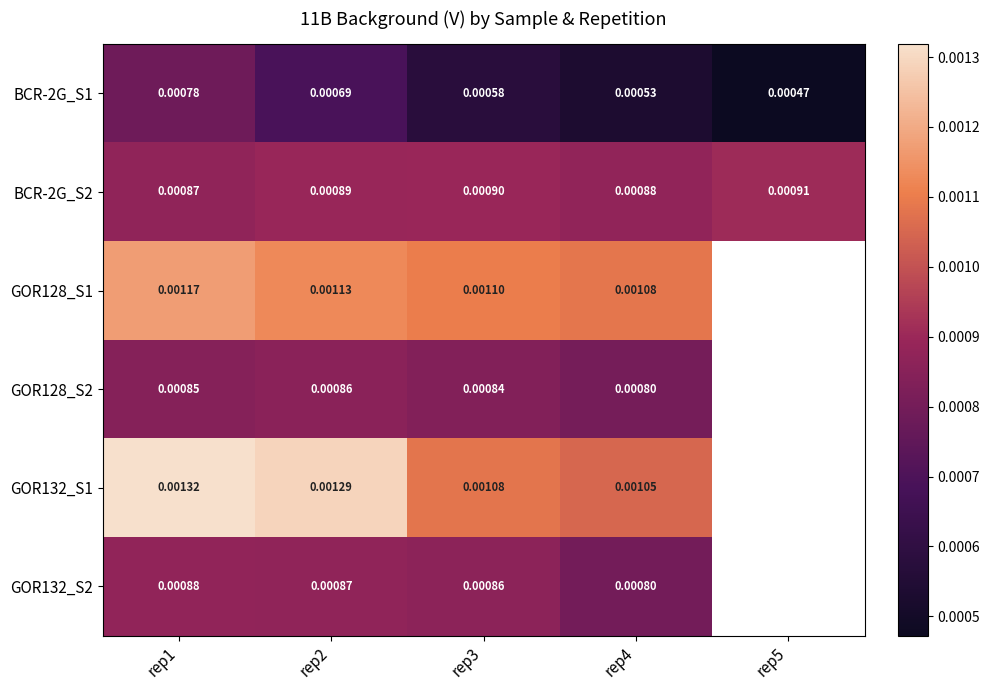

Is the value of BCR-2G_S2 at rep5 greater than the value of GOR128_S2 at rep2?

Yes